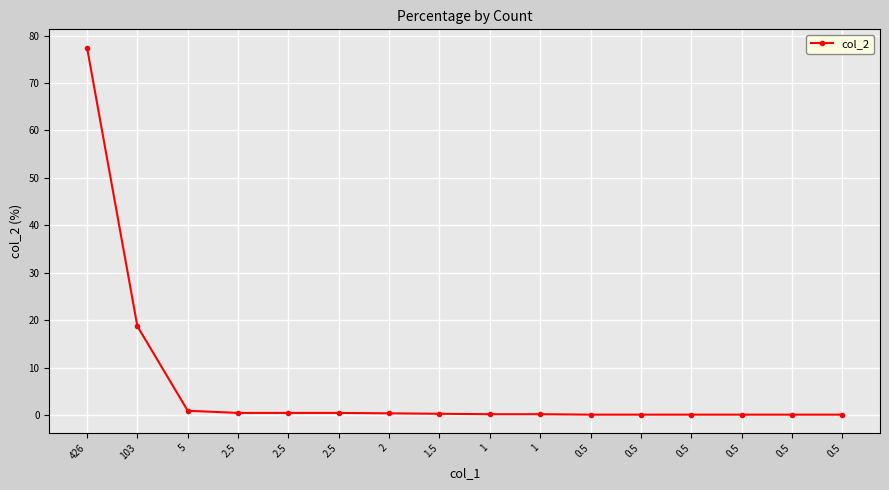

Read the value at 2.5.

0.5